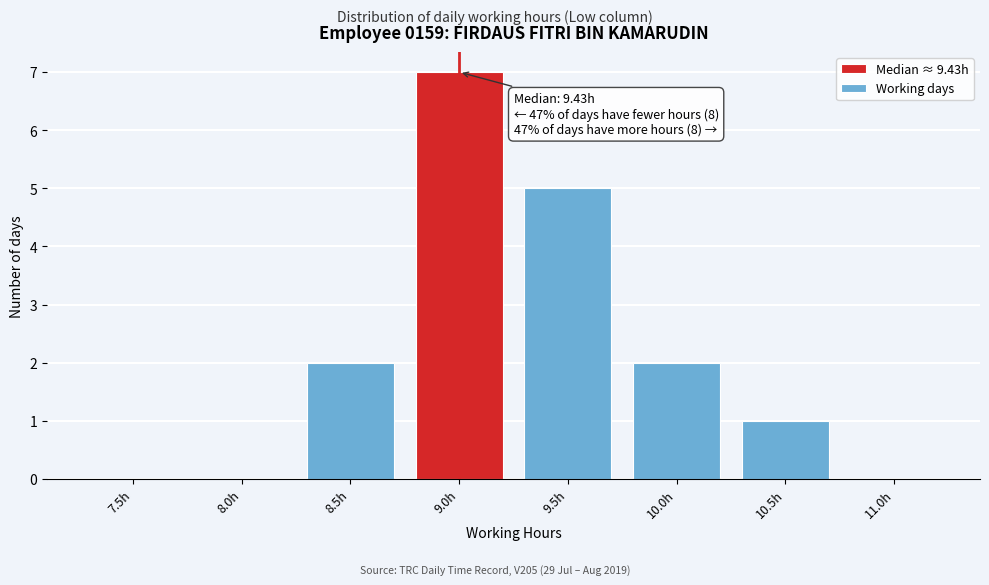

Reading left to right, what are all the values shown in this chart?

7.5h=0	8.0h=0	8.5h=2	9.0h=7	9.5h=5	10.0h=2	10.5h=1	11.0h=0